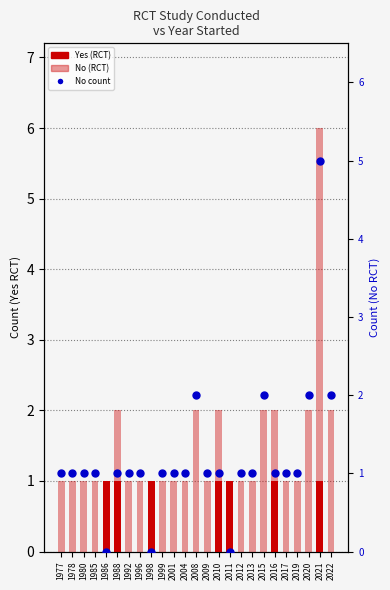

The Yes (RCT) series shows 1 at 2020. True or false?

False